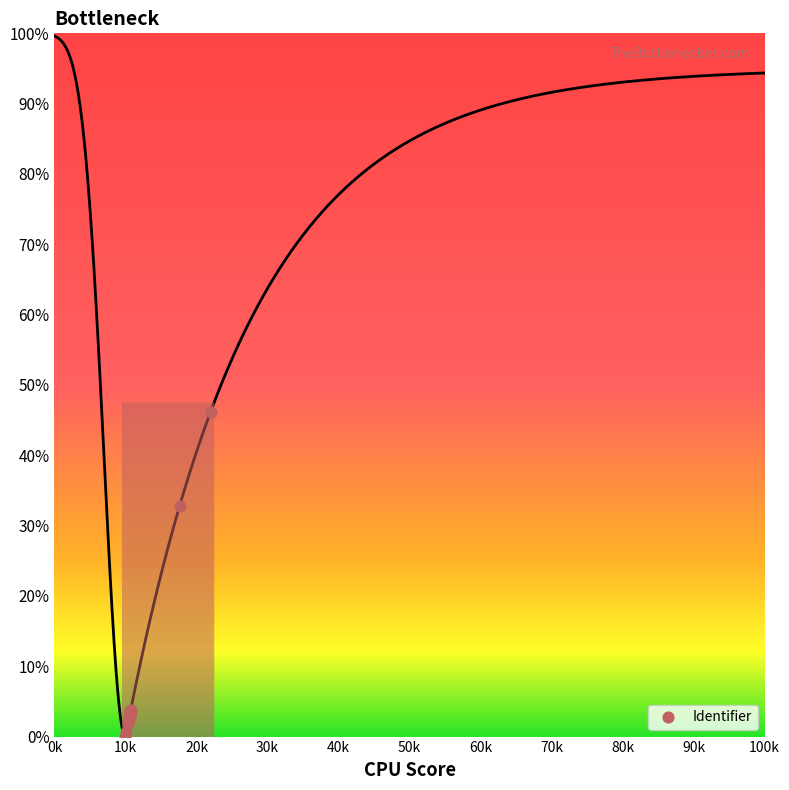

What Y value in the scatter plot is closest to 23?

32.8